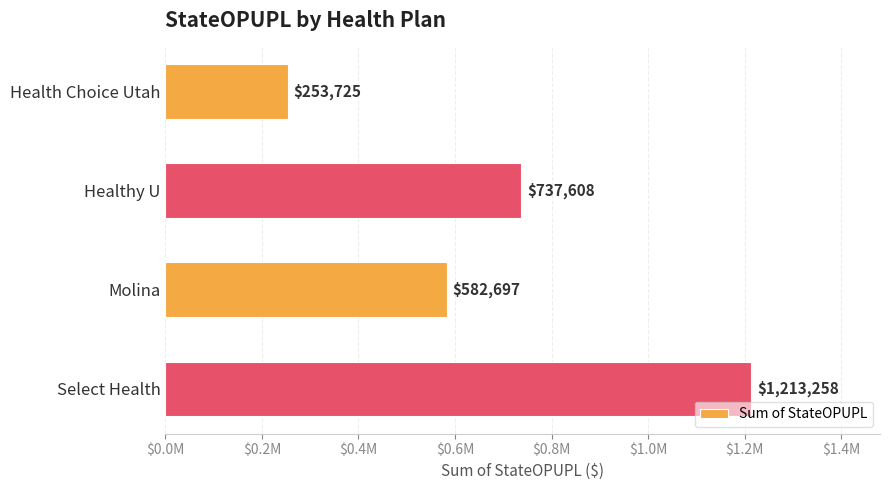

Are the bars horizontal?

Yes